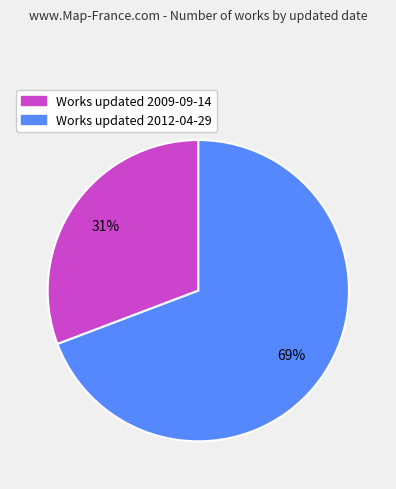

To the nearest percent, what is the average slice percentage?

50%